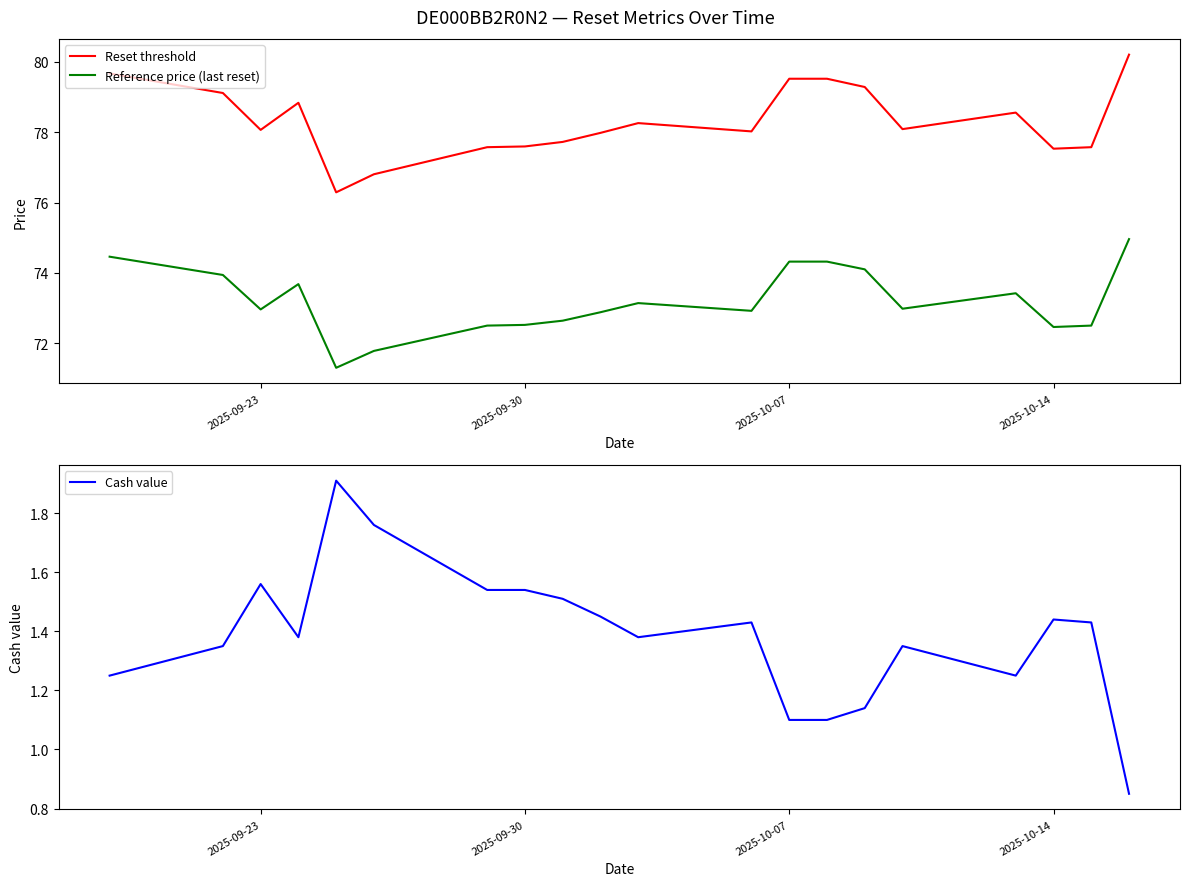

Is it true that Cash value equals 1.1 at 2025-10-07?

True